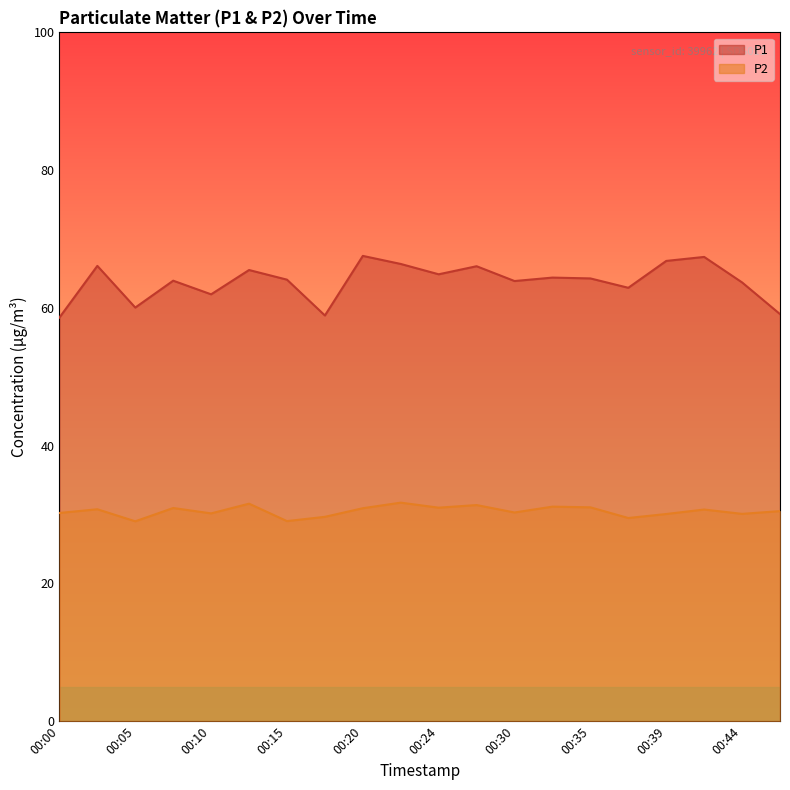

In P1, how many points are lower than both neighbors (excluding endpoints)?

6